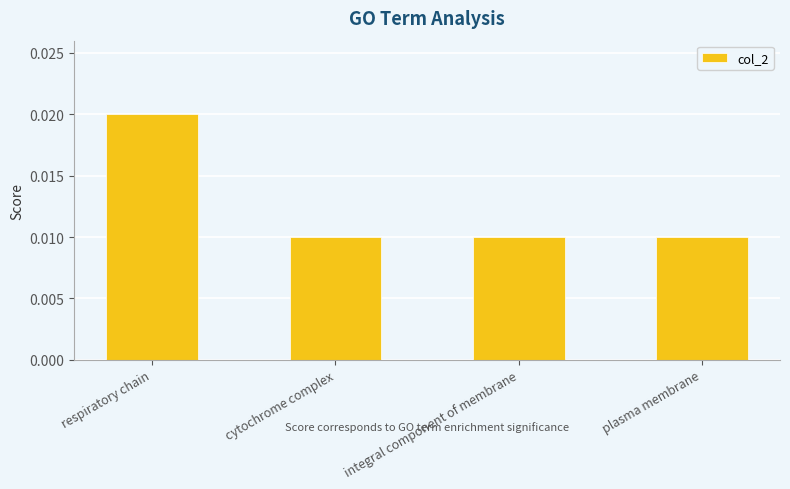

Count the values in the range 0 to 1.

4